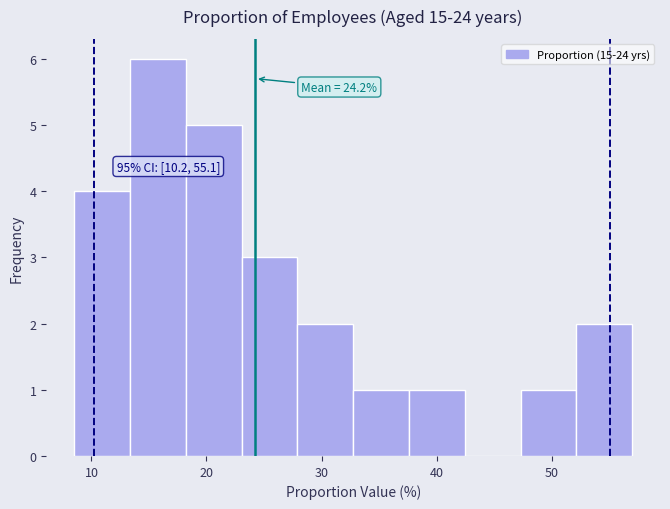

Over which range of the x-axis is the bar tallest?

13 to 18